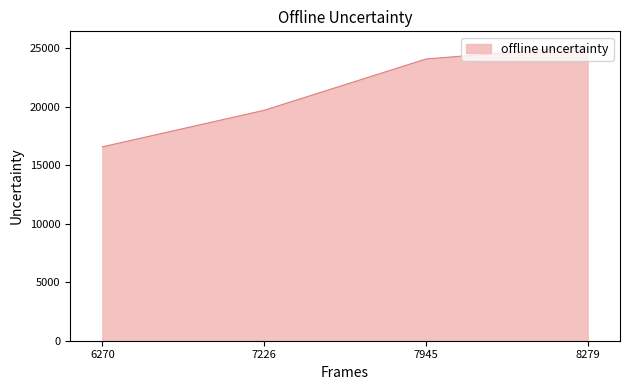

What is the sum of all values?

85561